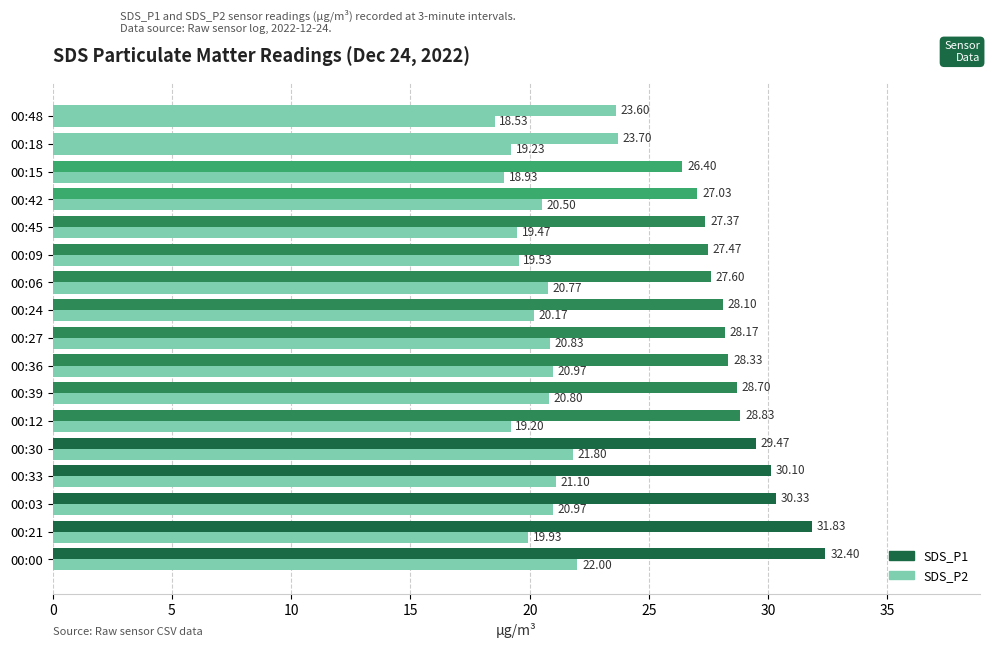

What is the average value of the SDS_P1 series?

28.2